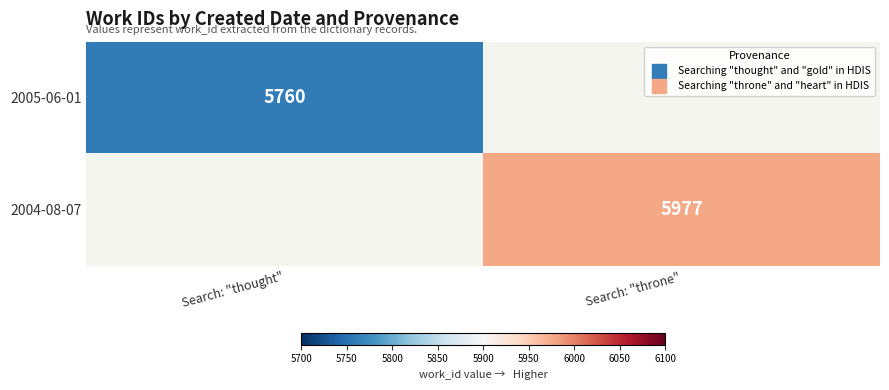

True or false: 2005-06-01 has a value of 5760 at Search: "thought".

True